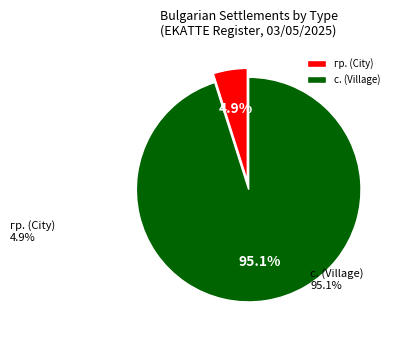

To the nearest percent, what percentage of the pie is с.?

95%